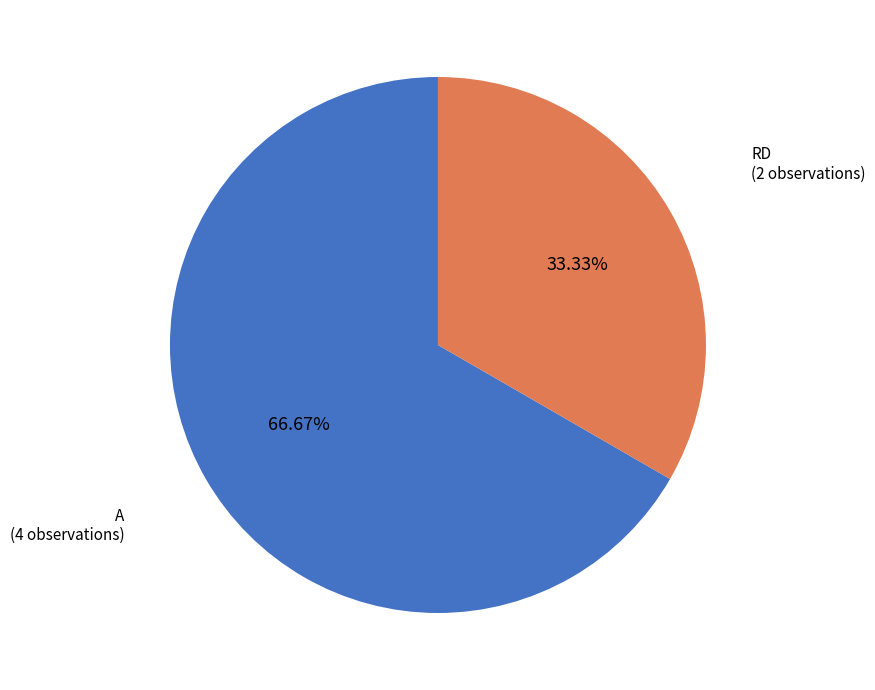

To the nearest percent, what portion does RD represent?

33%